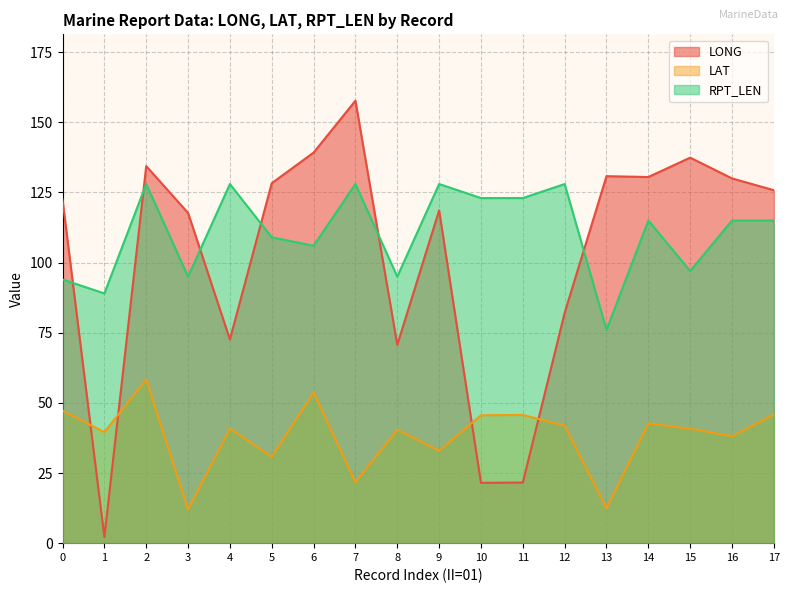

The value of LAT at 4 is 26.0. True or false?

False